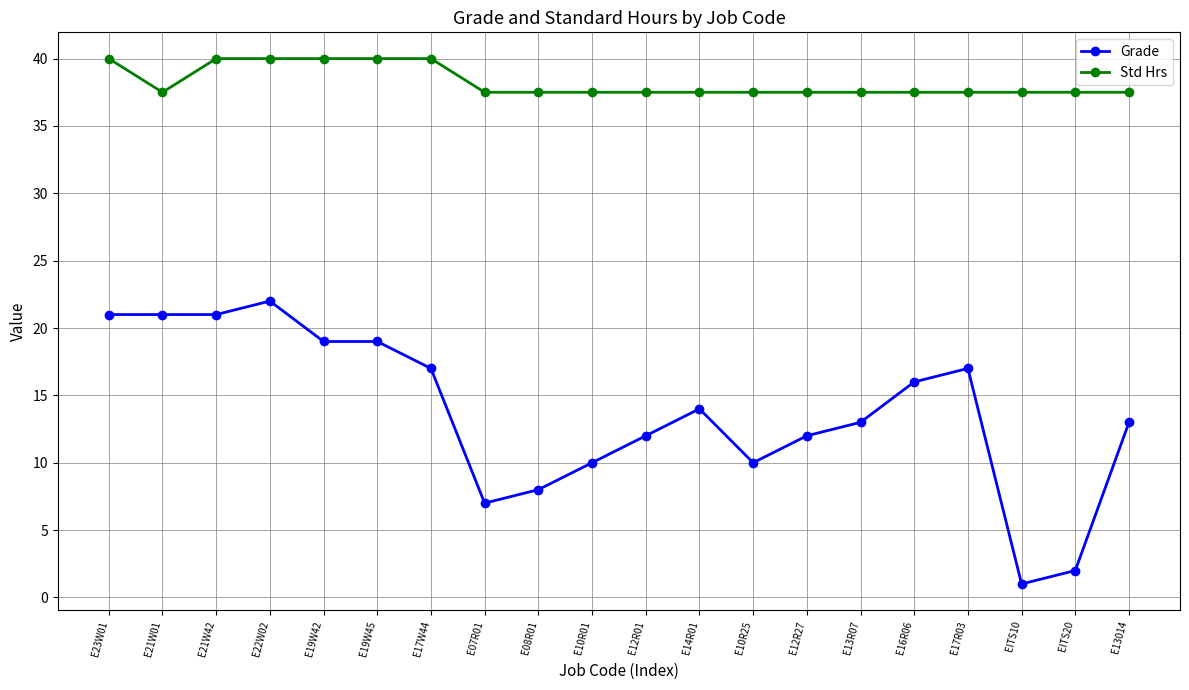

Rank the series by their maximum value, from lowest to highest.

Grade, Std Hrs